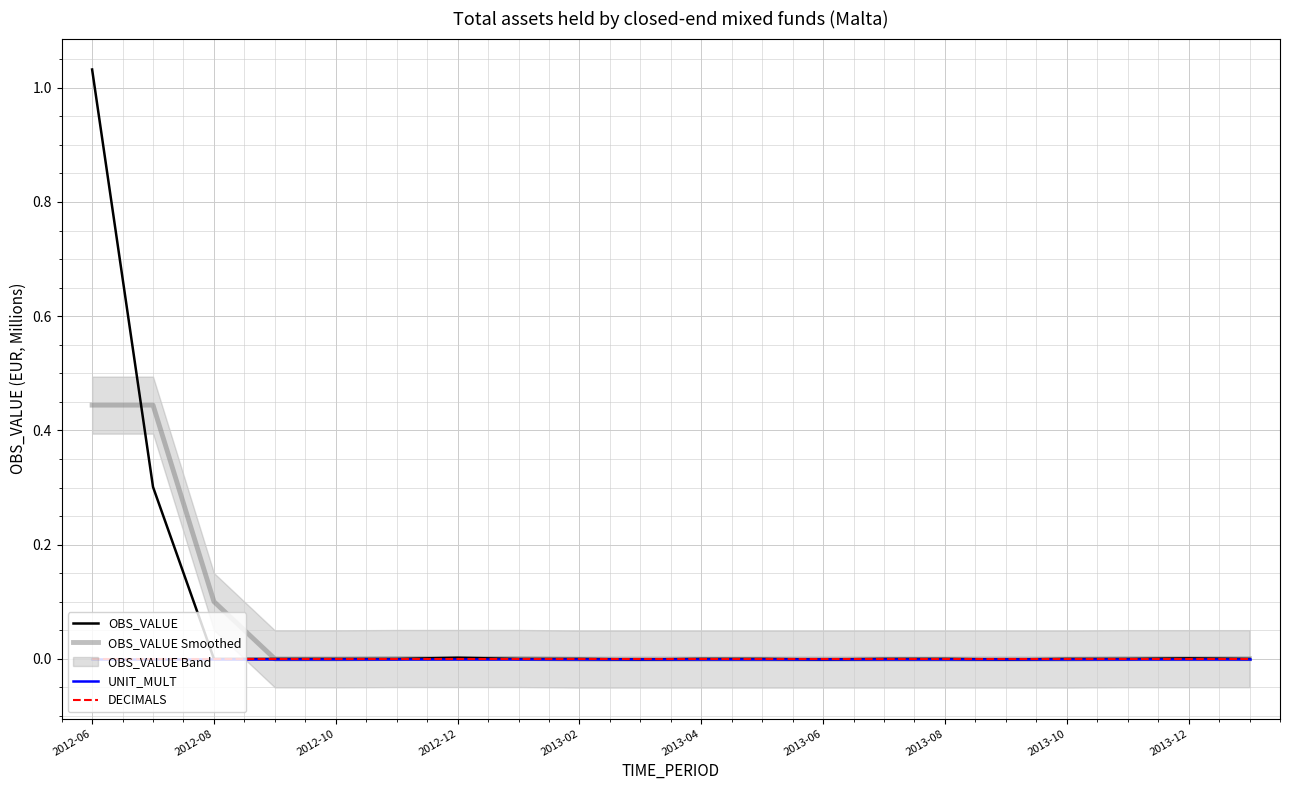

Rank the series by their maximum value, from highest to lowest.

OBS_VALUE, OBS_VALUE Smoothed, UNIT_MULT, DECIMALS